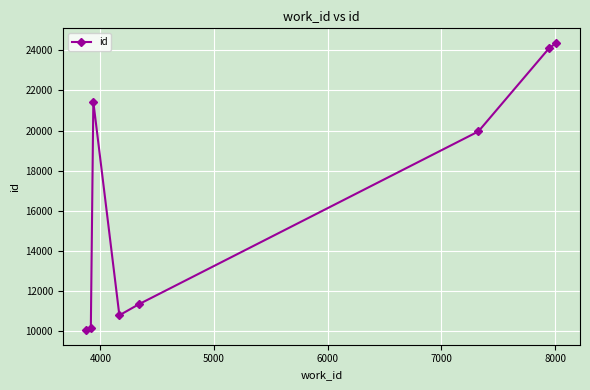

What is the greatest value displayed?

24374